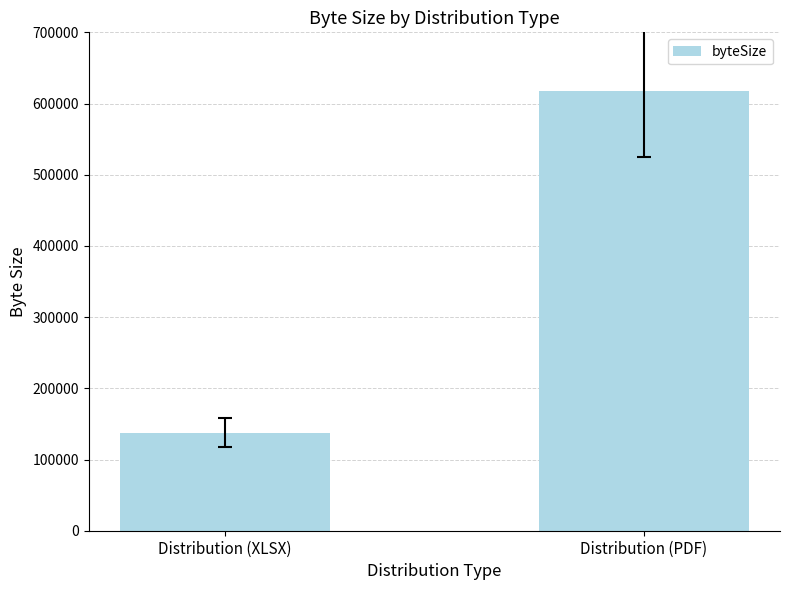

Reading right to left, what are all the values shown in this chart?

617430	137548